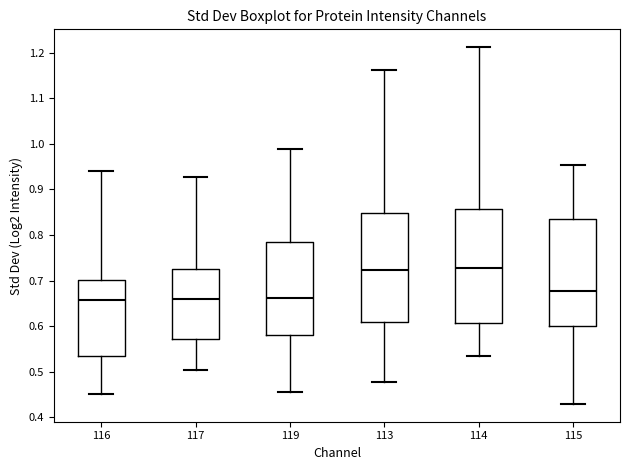

Reading left to right, transcribe this box plot: for each box, give where its median line is, the range the box spans, and where its two whiskers end, as read against the y-axis. The values are not printed on the chart, so give them approximately, as read against the axis.

116: median 0.66, box 0.53 to 0.70, whiskers 0.45 to 0.94
117: median 0.66, box 0.57 to 0.73, whiskers 0.50 to 0.93
119: median 0.66, box 0.58 to 0.79, whiskers 0.46 to 0.99
113: median 0.72, box 0.61 to 0.85, whiskers 0.48 to 1.16
114: median 0.73, box 0.61 to 0.86, whiskers 0.54 to 1.21
115: median 0.68, box 0.60 to 0.84, whiskers 0.43 to 0.95